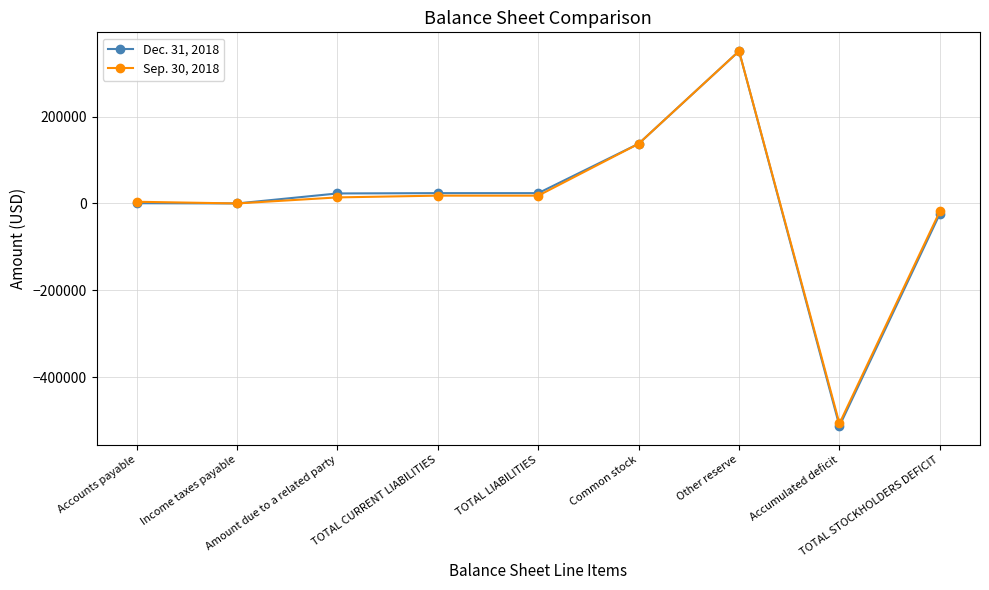

Which series has the widest spread of values?

Dec. 31, 2018